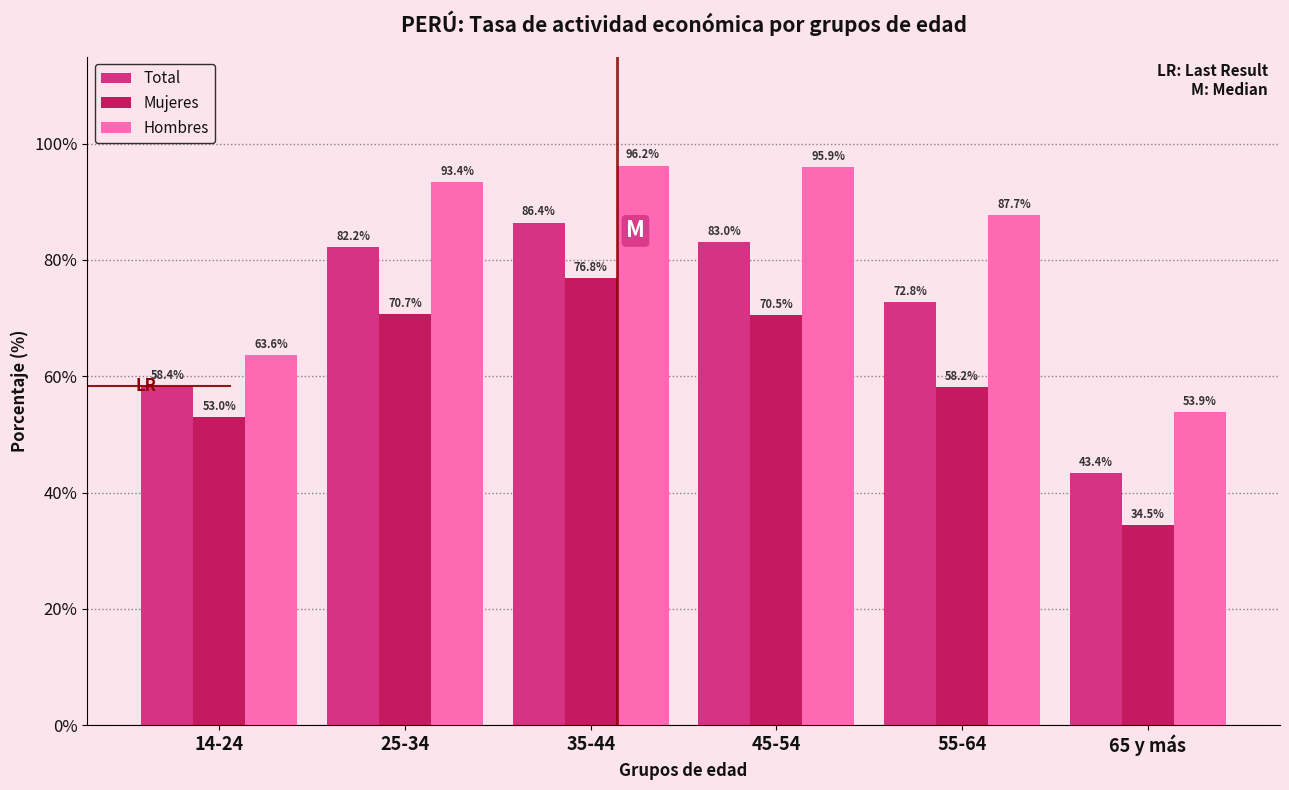

Reading right to left, extract all data points from this chart.

Total: 65 y más=43.4	55-64=72.8	45-54=83.0	35-44=86.4	25-34=82.2	14-24=58.4
Mujeres: 65 y más=34.5	55-64=58.2	45-54=70.5	35-44=76.8	25-34=70.7	14-24=53.0
Hombres: 65 y más=53.9	55-64=87.7	45-54=95.9	35-44=96.2	25-34=93.4	14-24=63.6